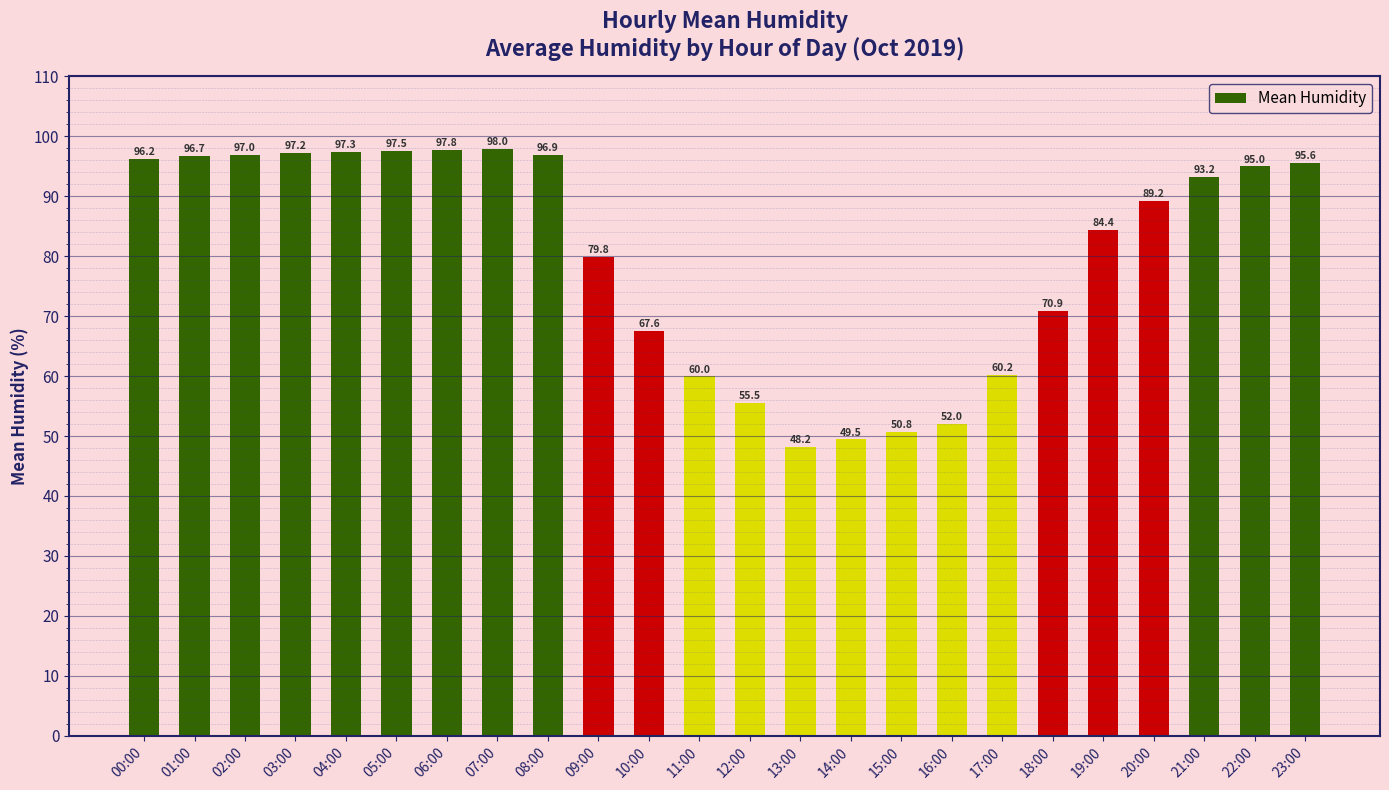

At which label is the value closest to 73?

18:00